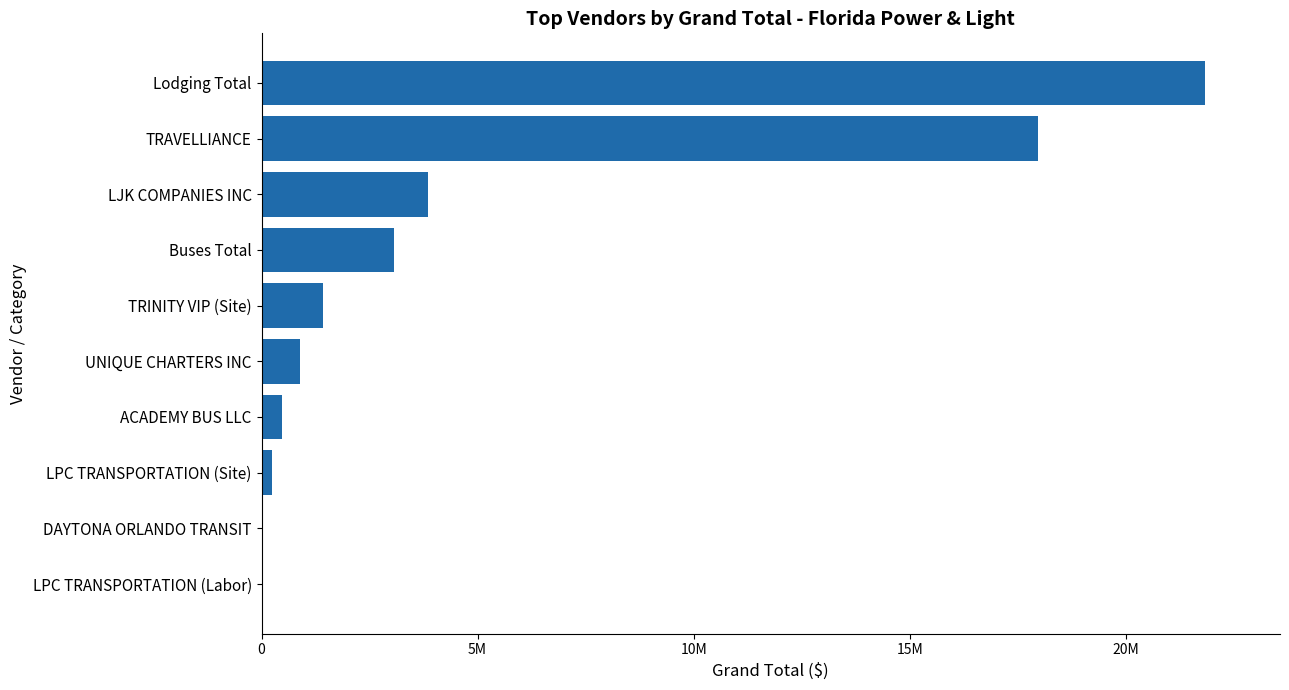

Are the bars grouped side by side (vs. stacked)?

No